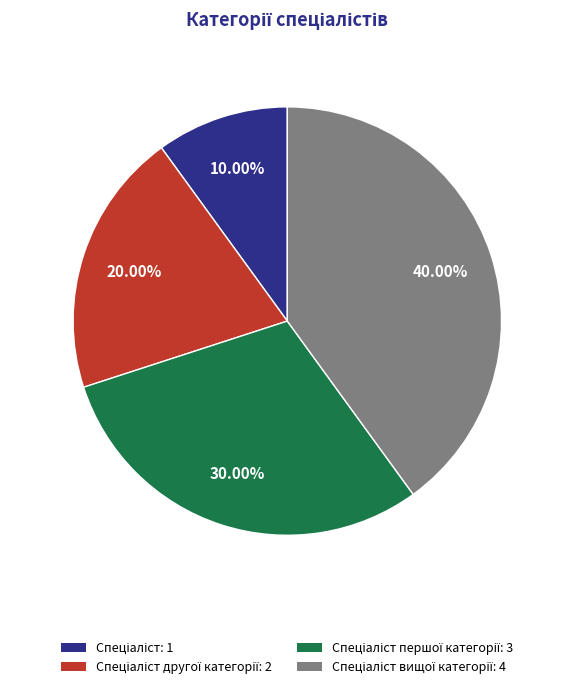

How many slices are in this pie chart?

4